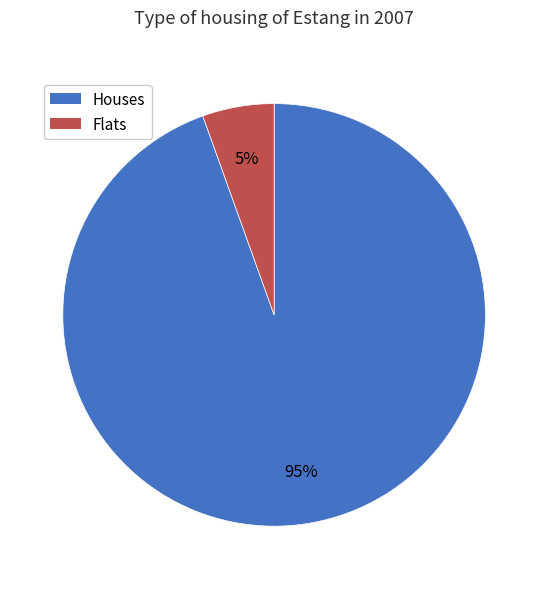

Does any single category account for the majority?

Yes